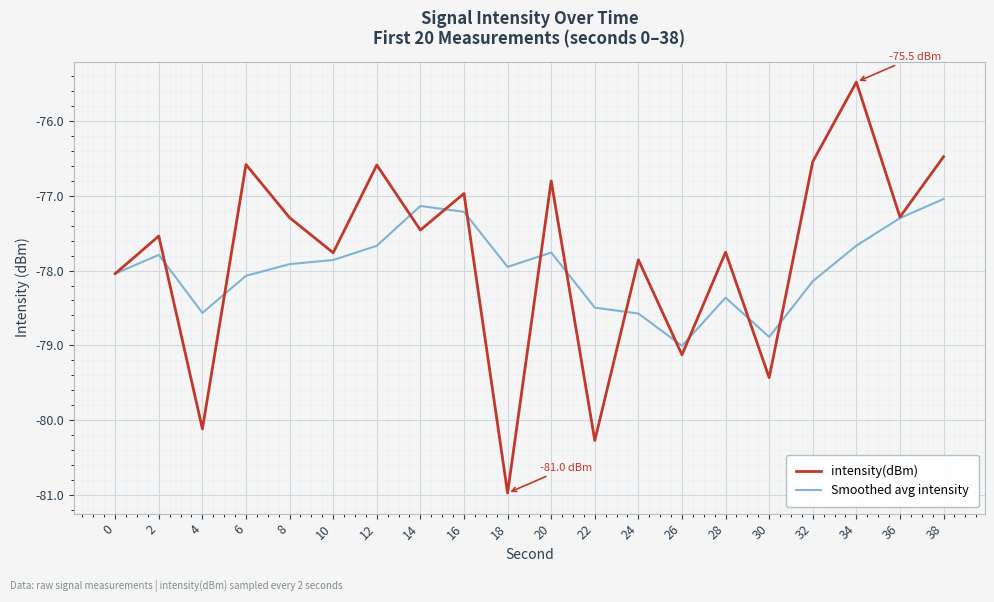

Rank the series at 8 from highest to lowest value.

intensity(dBm), Smoothed avg intensity